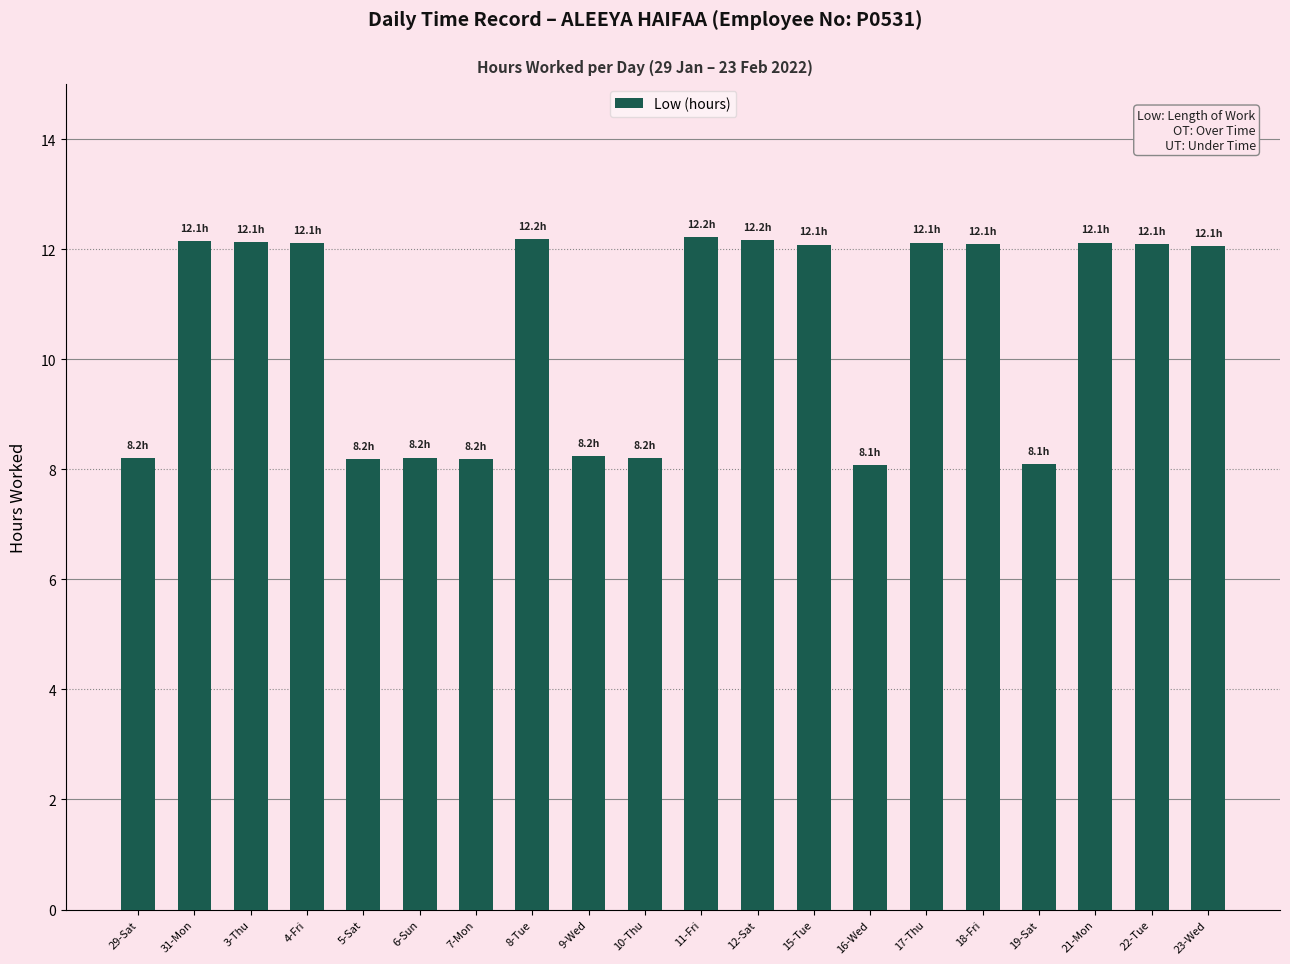

What is the maximum value shown in the chart?

12.2